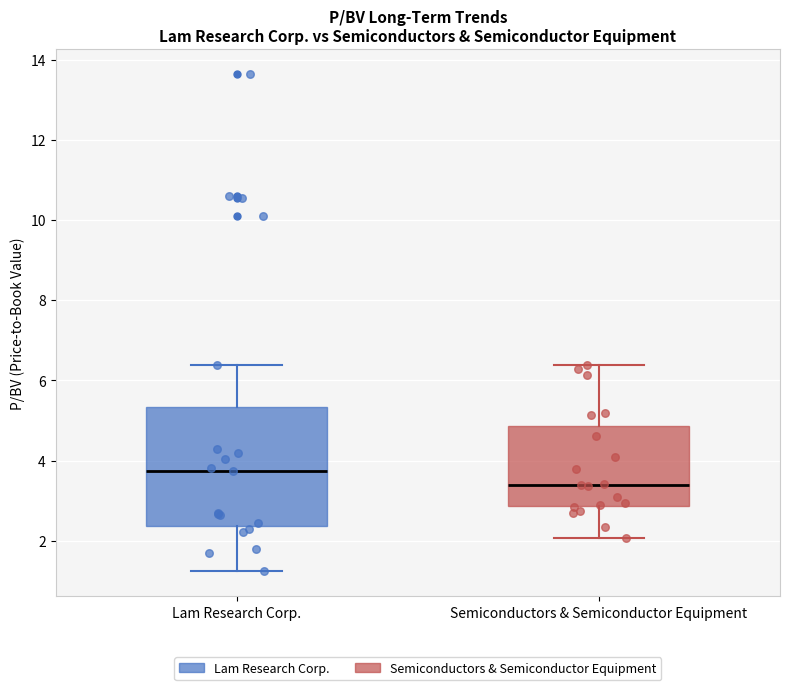

Reading left to right, transcribe this box plot: for each box, give where its median line is, the range the box spans, and where its two whiskers end, as read against the y-axis. The values are not printed on the chart, so give them approximately, as read against the axis.

Lam Research Corp.: median 3.8, box 2.4 to 5.4, whiskers 1.2 to 6.4
Semiconductors & Semiconductor Equipment: median 3.4, box 2.8 to 4.8, whiskers 2.0 to 6.4